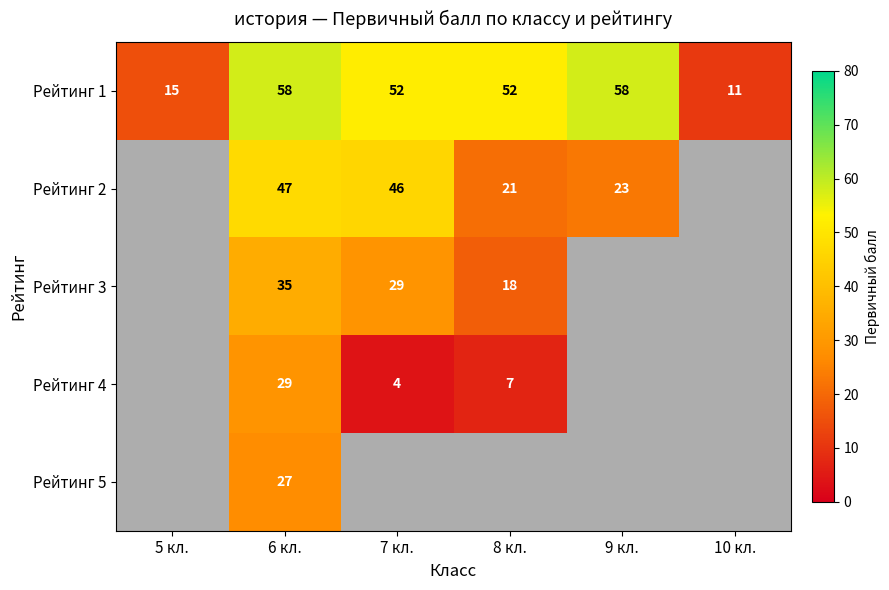

What is the difference between the highest and lowest values at 6 кл.?

31